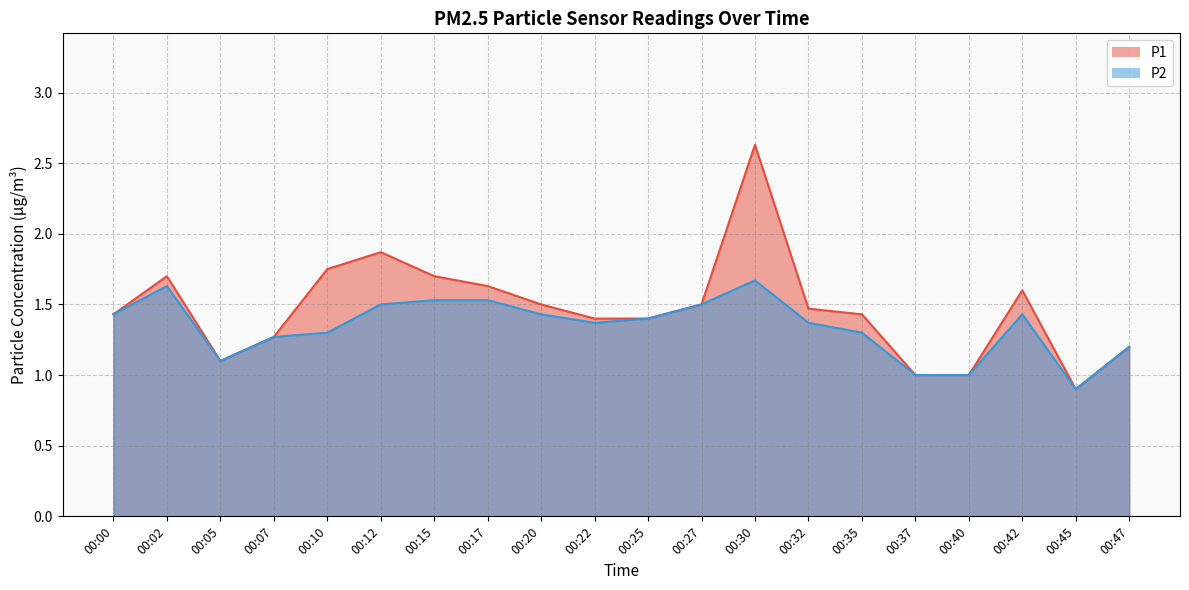

At which label is P2 closest to 1?

00:37